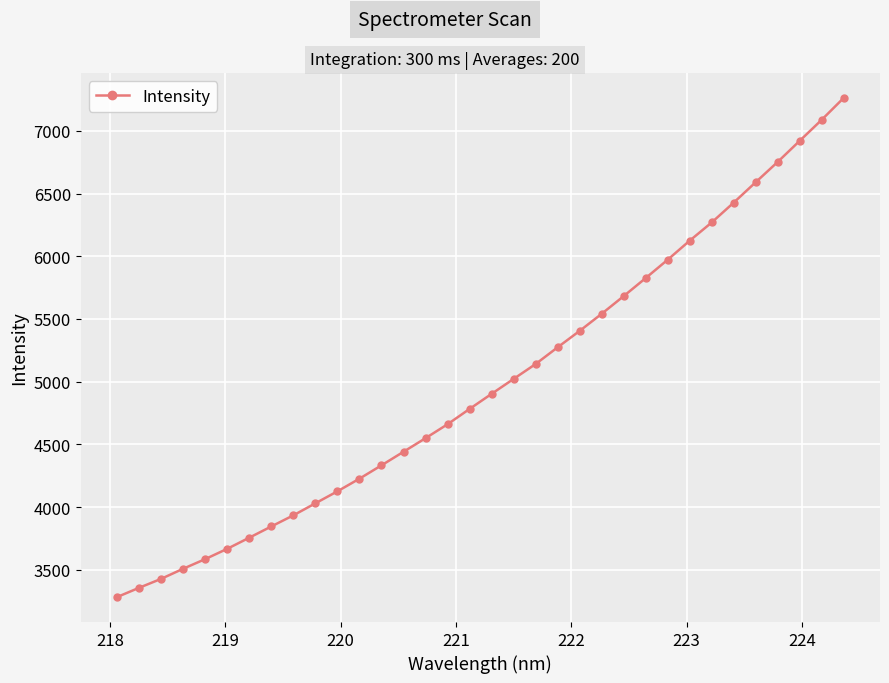

What is the maximum value shown in the chart?

7262.0